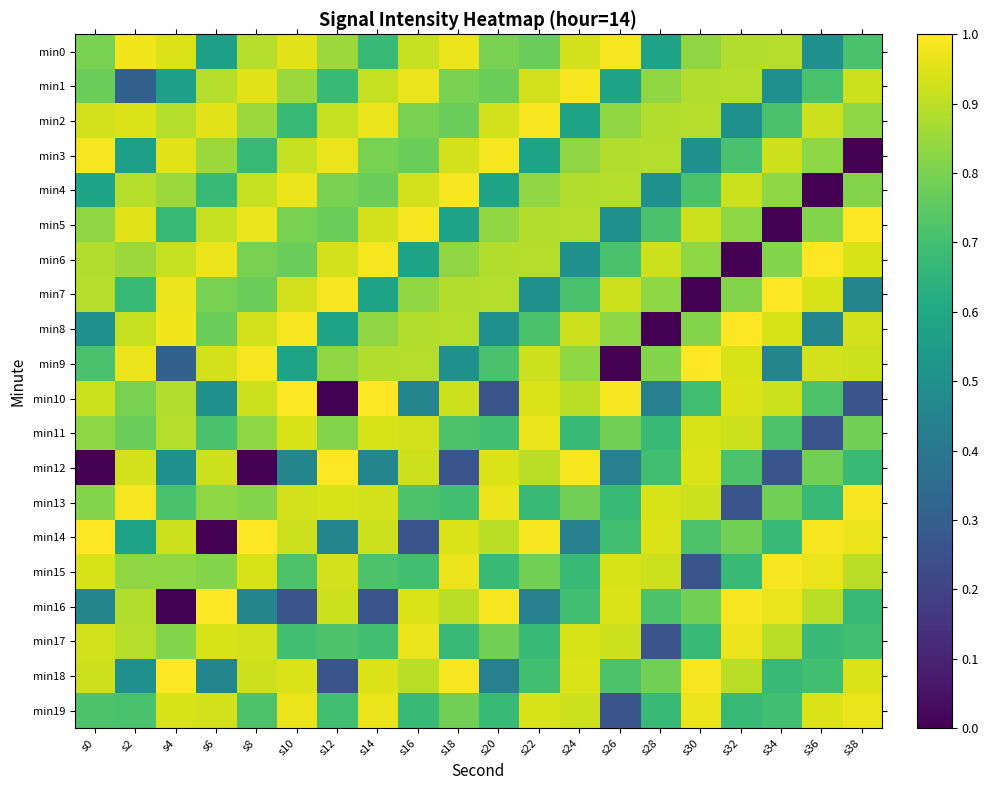

Which series changed the most between s10 and s30?

min7